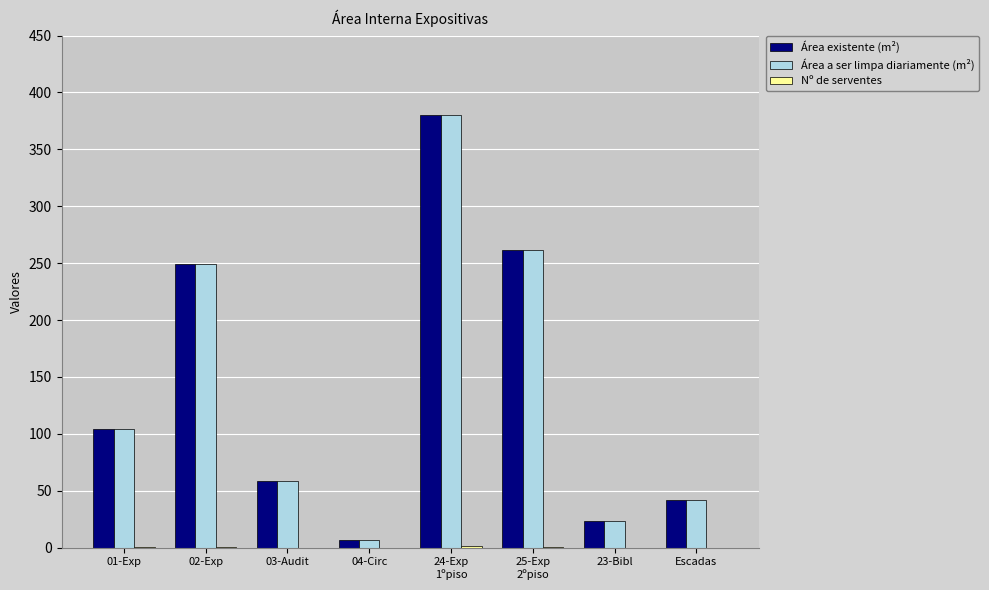

The value of Área a ser limpa diariamente (m²) at 02-Exp is 92.7. True or false?

False